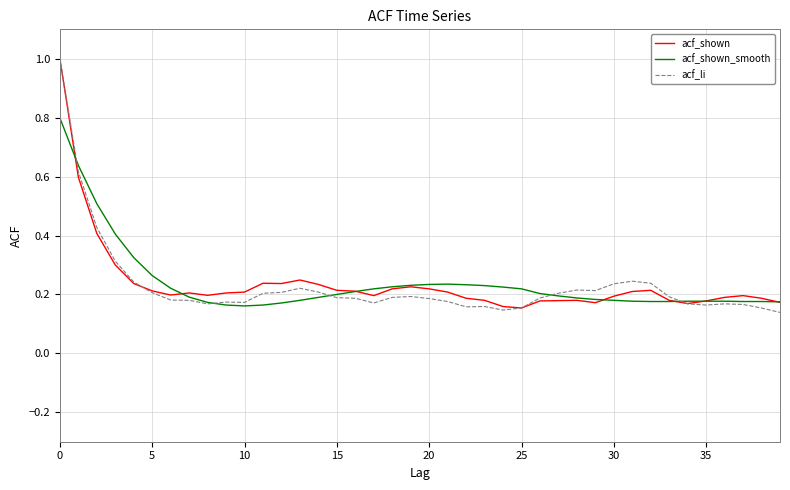

Is this an area chart (filled region under the line)?

No